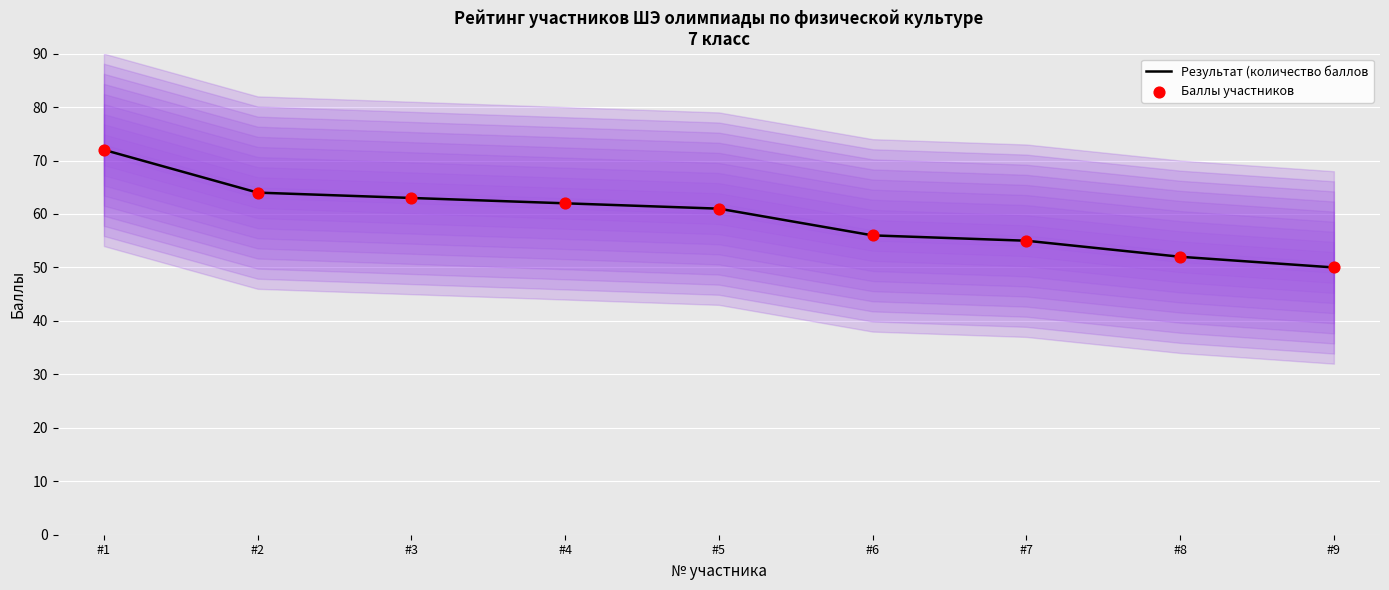

Which series contains the highest Y value?

Результат (количество баллов